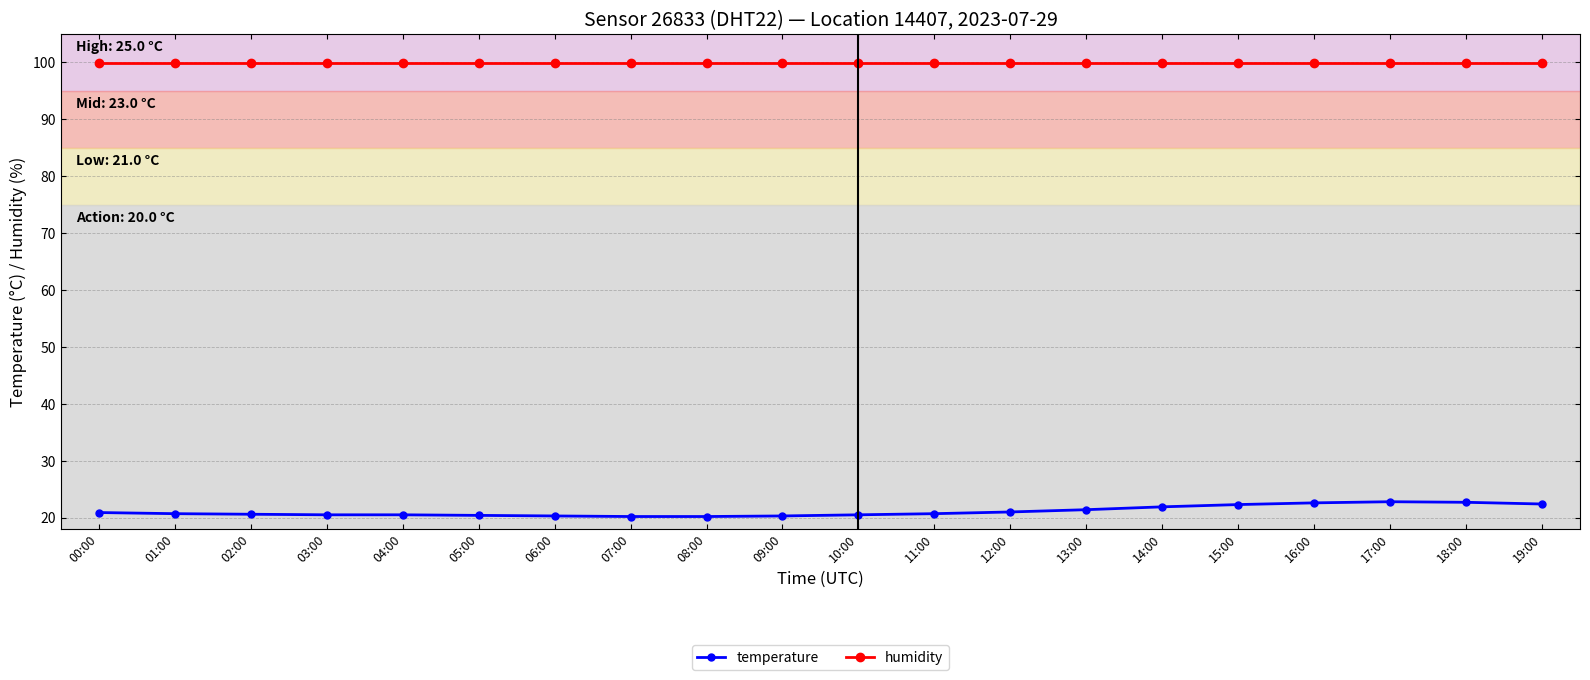

True or false: humidity and temperature cross at least once.

False